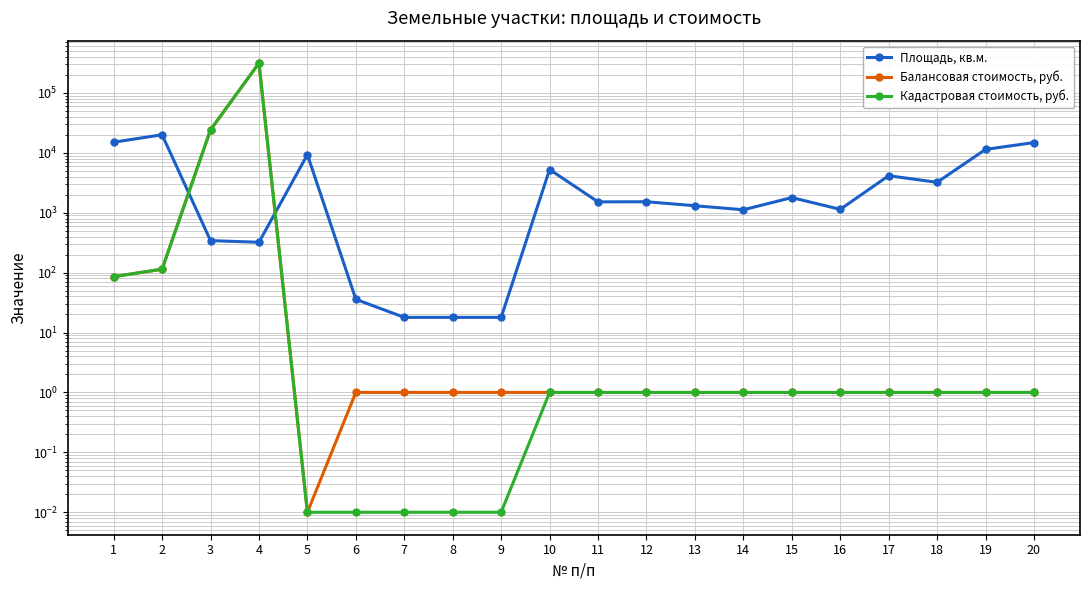

At which category does Площадь, кв.м. reach its first local peak?

2